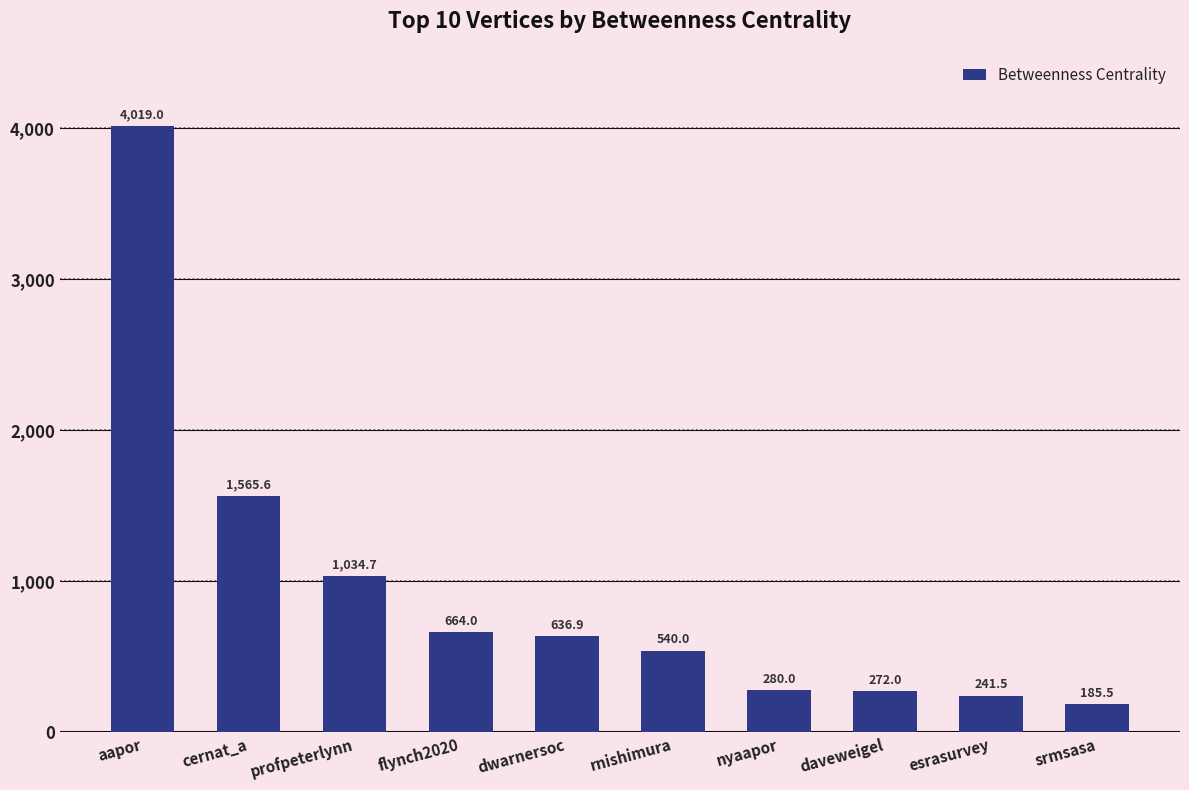

Does the chart contain any negative values?

No